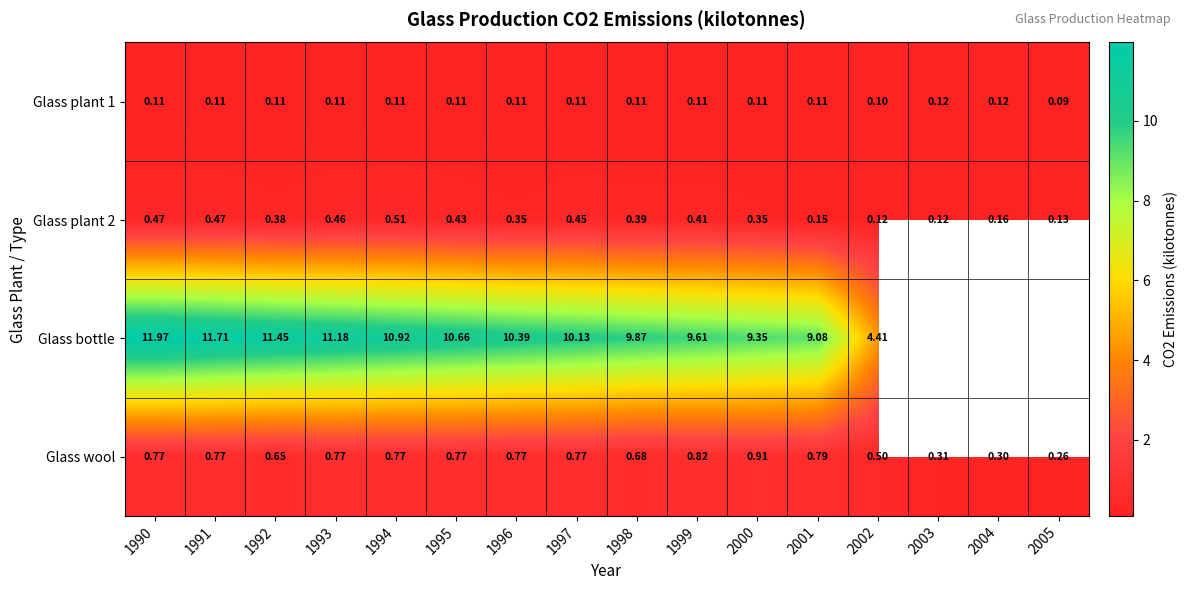

The value of Glass bottle at 1995 is 10.7. True or false?

True